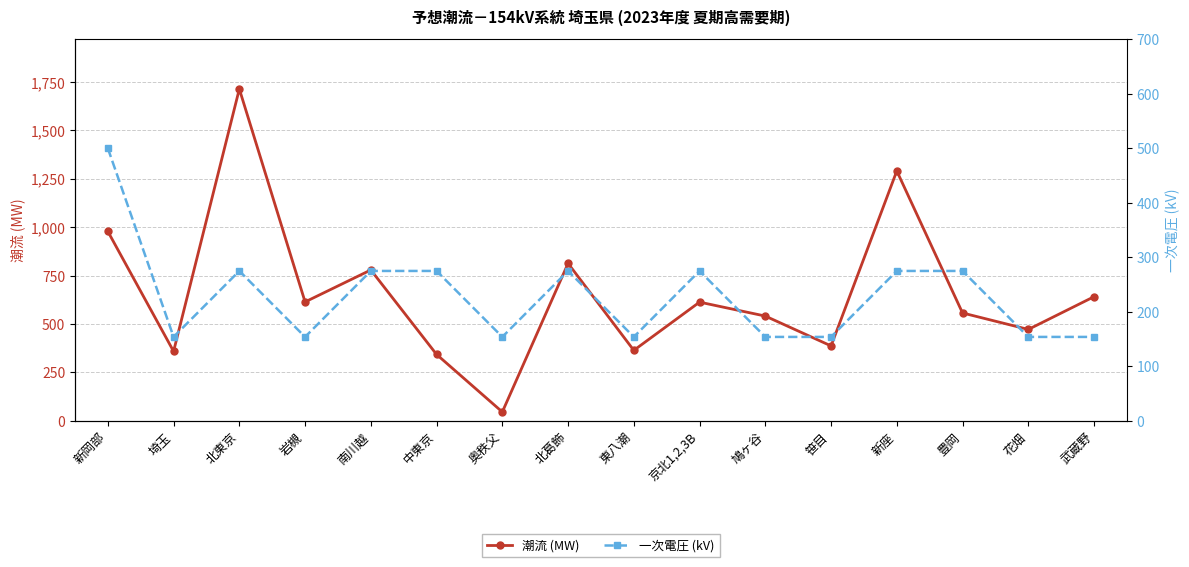

Reading right to left, extract all data points from this chart.

潮流 (MW): 641	472	557	1290	387	541	613	364	813	46	343	779	614	1713	359	978
一次電圧 (kV): 154	154	275	275	154	154	275	154	275	154	275	275	154	275	154	500